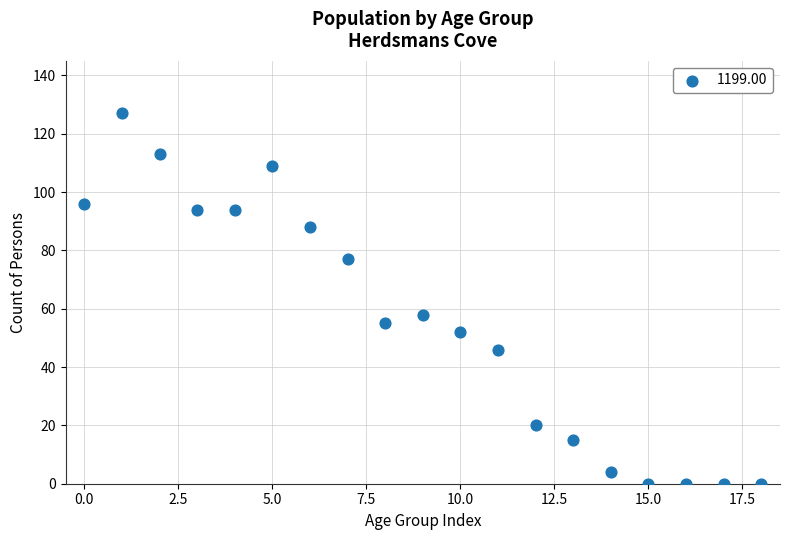

What is the range of Y values (max minus min)?

127